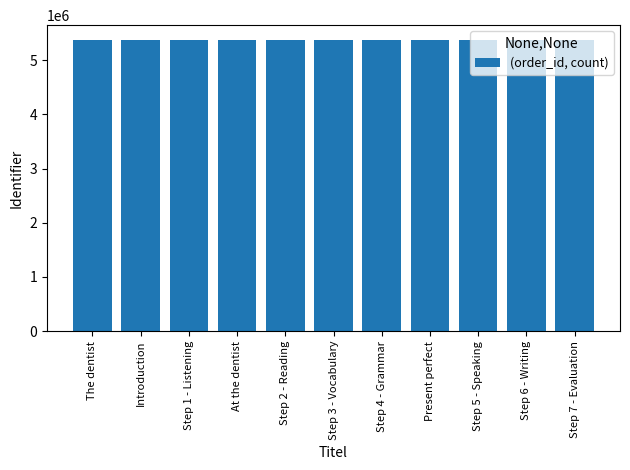

Does the chart contain any negative values?

No